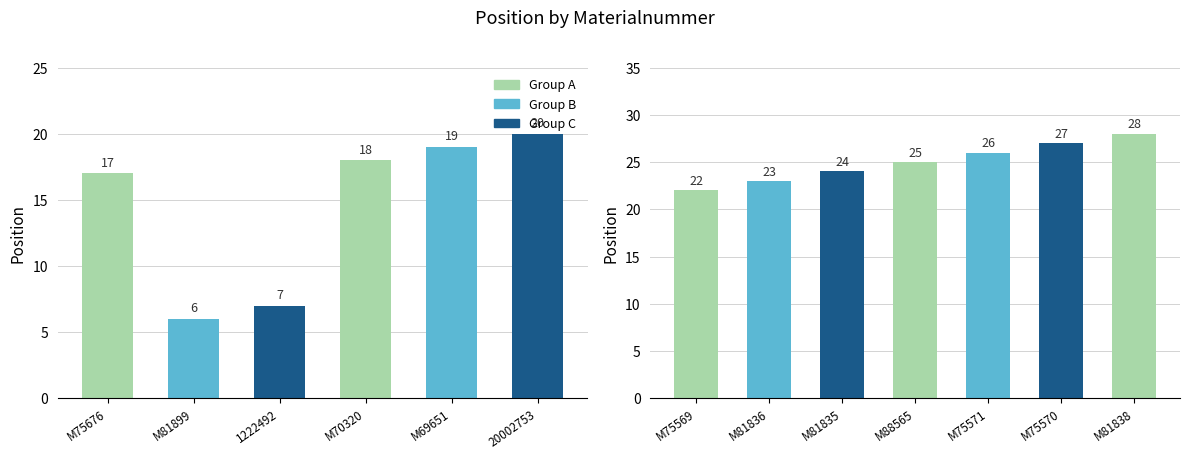

What is the difference between the second highest and second lowest values?

4